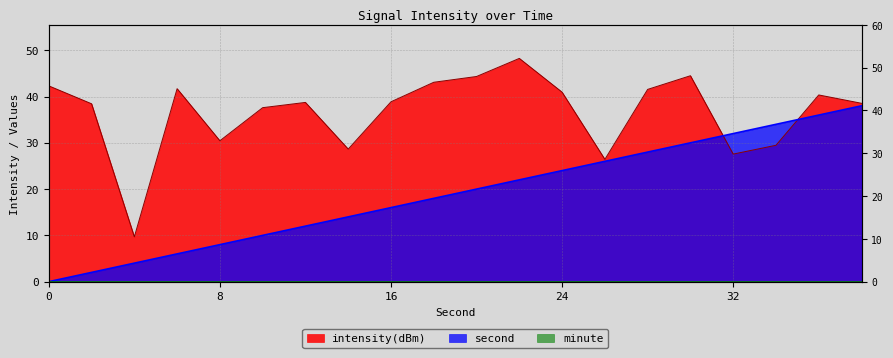

Which series has the largest total across all categories?

intensity(dBm)